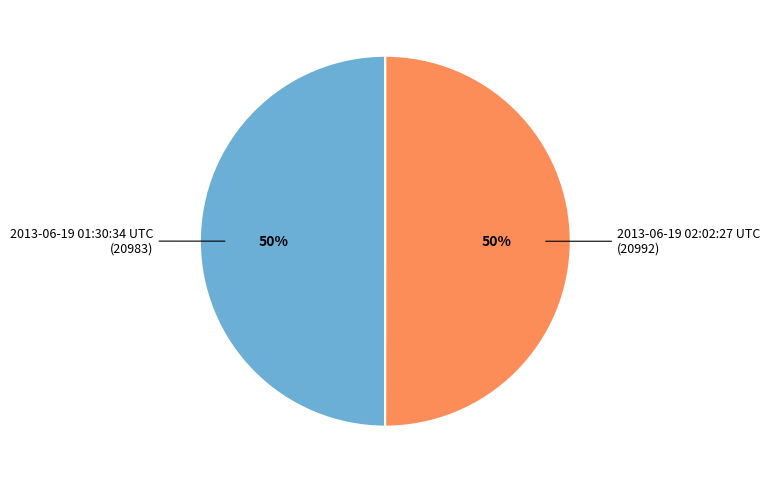

Rank the categories by value from lowest to highest.

2013-06-19 01:30:34 UTC, 2013-06-19 02:02:27 UTC